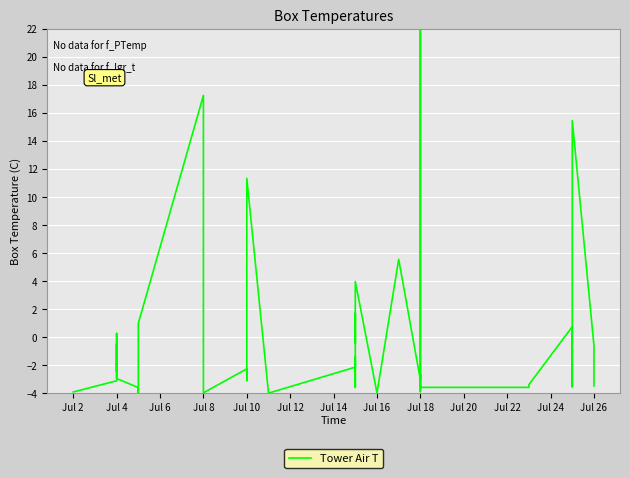

How many values are below -2?

24